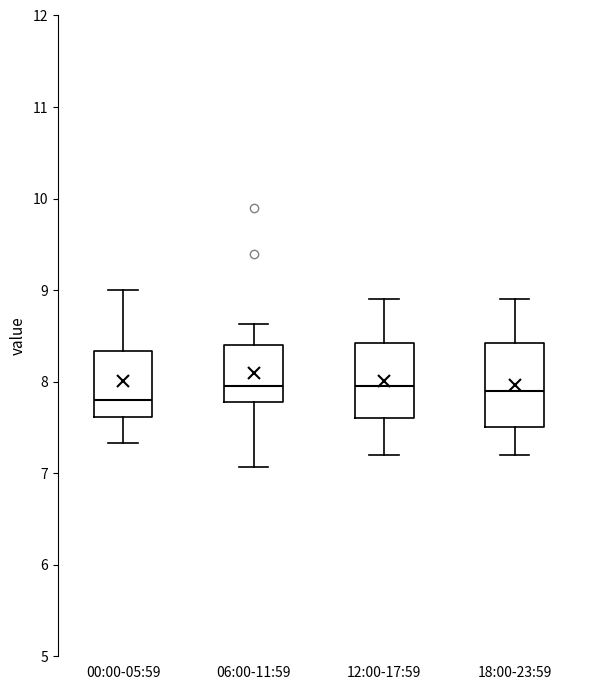

Reading left to right, transcribe this box plot: for each box, give where its median line is, the range the box spans, and where its two whiskers end, as read against the y-axis. The values are not printed on the chart, so give them approximately, as read against the axis.

00:00-05:59: median 7.8, box 7.6 to 8.3, whiskers 7.3 to 9.0
06:00-11:59: median 8.0, box 7.8 to 8.4, whiskers 7.1 to 8.6
12:00-17:59: median 8.0, box 7.6 to 8.4, whiskers 7.2 to 8.9
18:00-23:59: median 7.9, box 7.5 to 8.4, whiskers 7.2 to 8.9